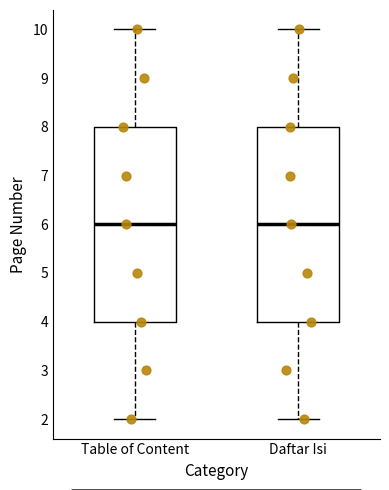

Where does the median line of the box for Table of Content sit on the y-axis? The values are not printed on the chart, so give them approximately, as read against the axis.

6